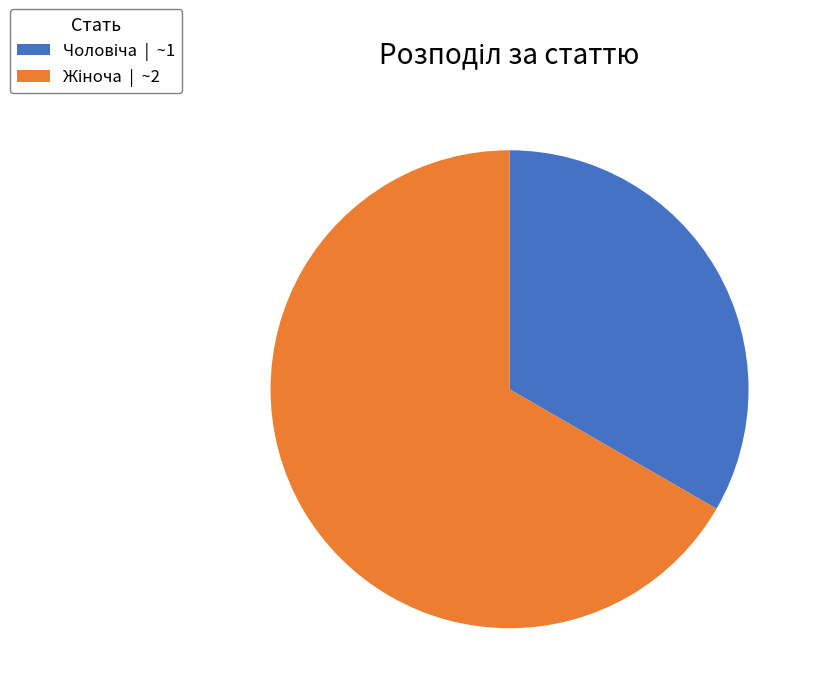

Does any single category account for the majority?

Yes